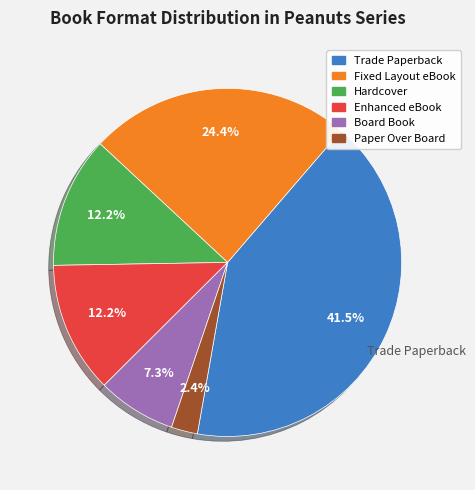

Is Enhanced eBook the majority of the pie?

No